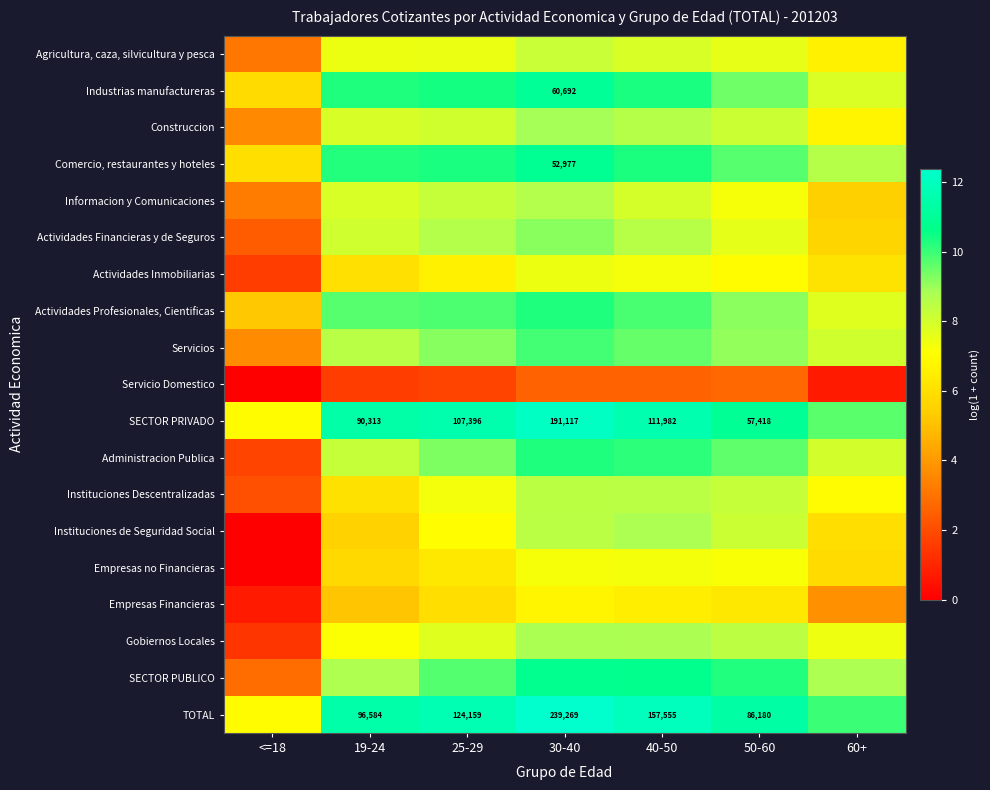

Which category has the highest value across all series?

30-40